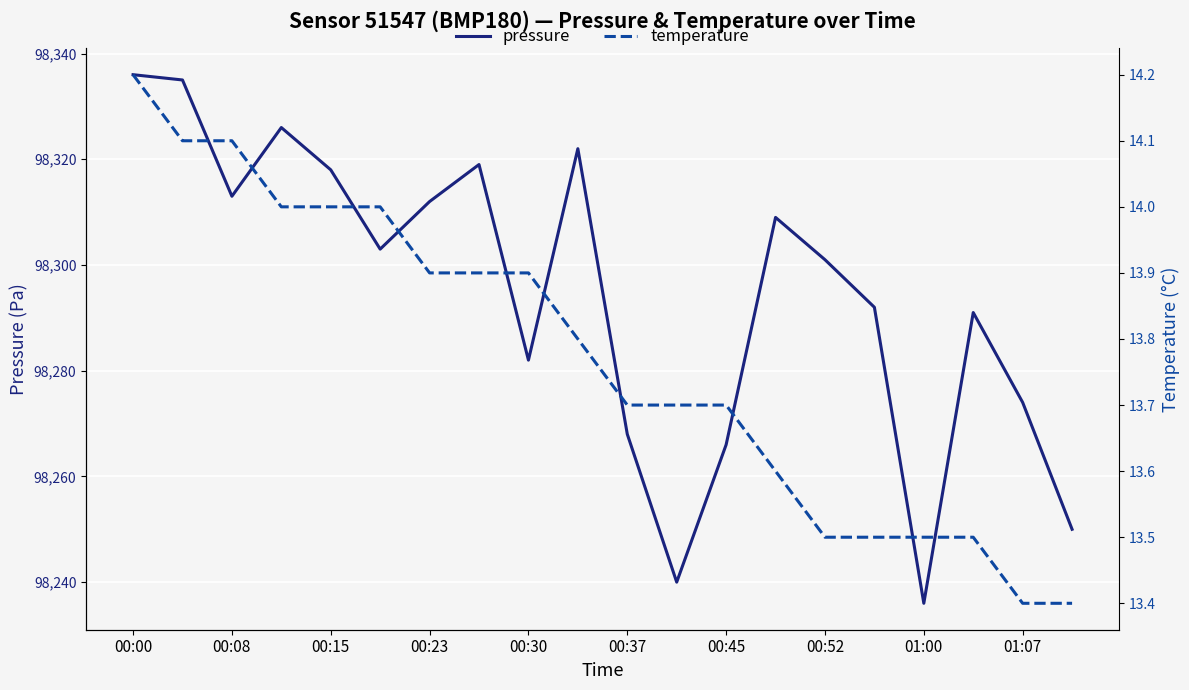

The value of pressure at 00:15 is 98318. True or false?

True